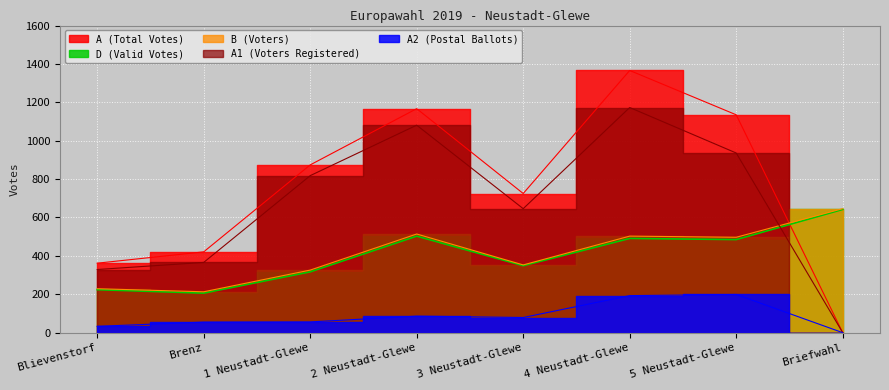

What is the difference between the B values at 4 Neustadt-Glewe and 5 Neustadt-Glewe?

6